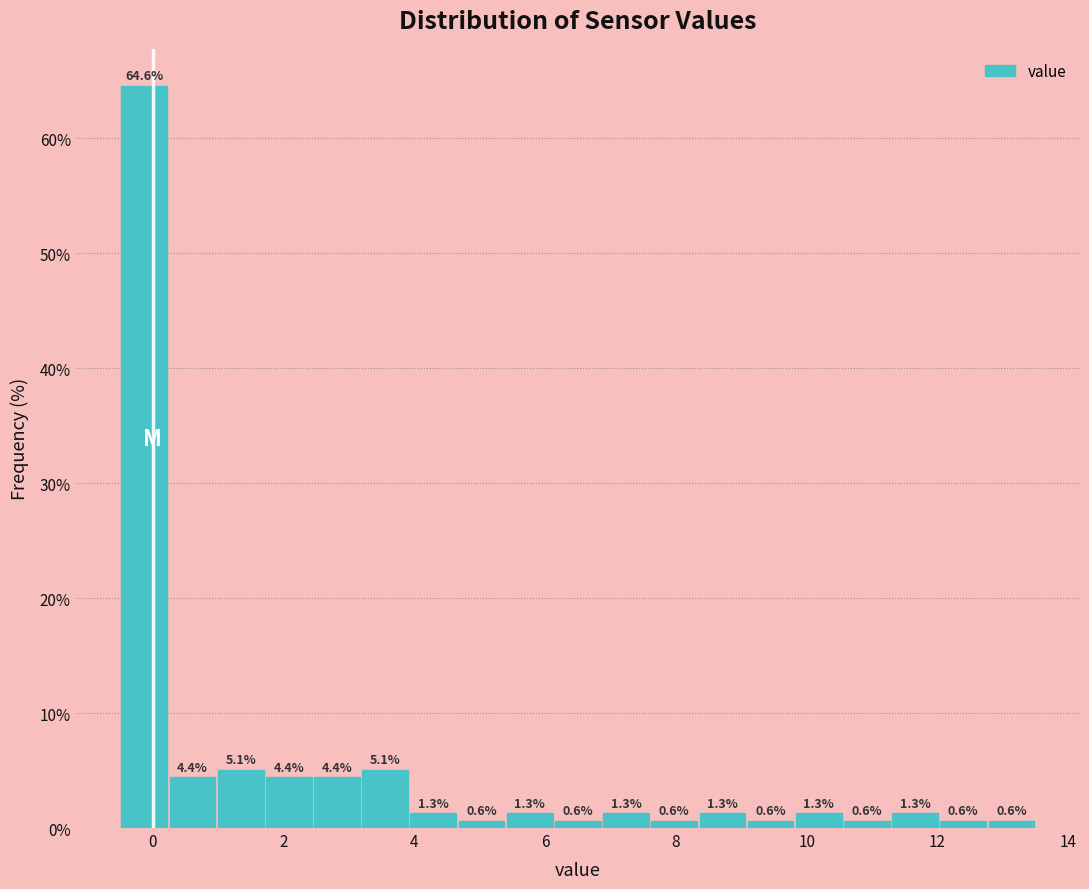

Read against the x-axis, roughly where is the centre of the tallest bar?

-0.2